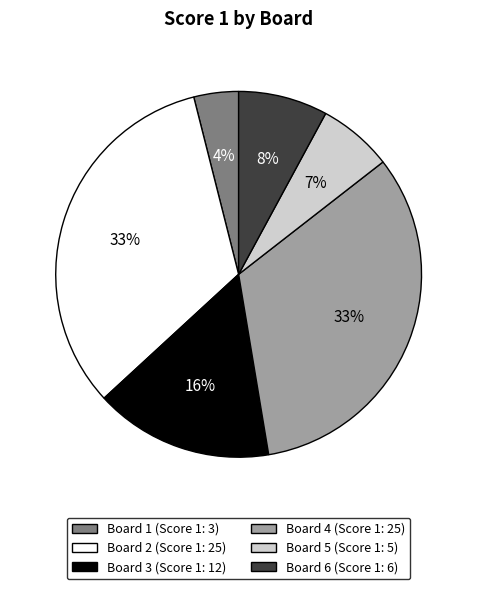

To the nearest percent, what is the average slice percentage?

17%